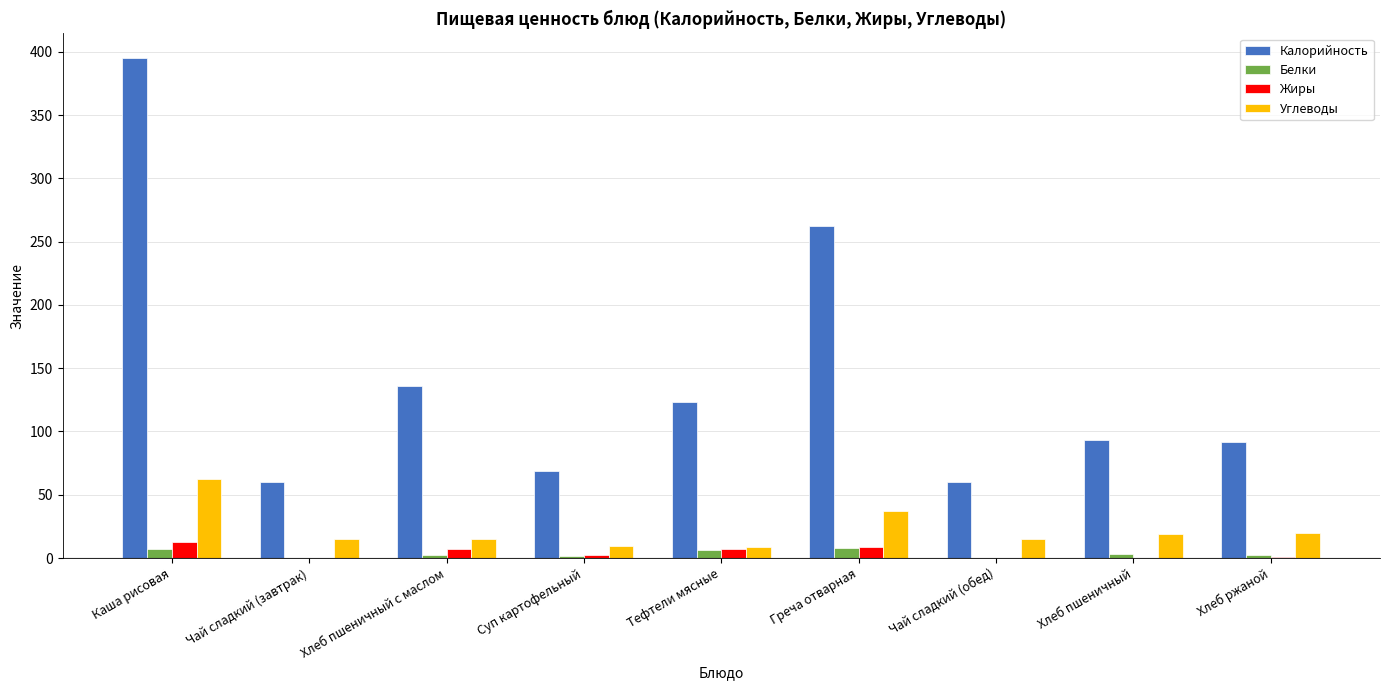

Read the Углеводы value at Суп картофельный.

9.7